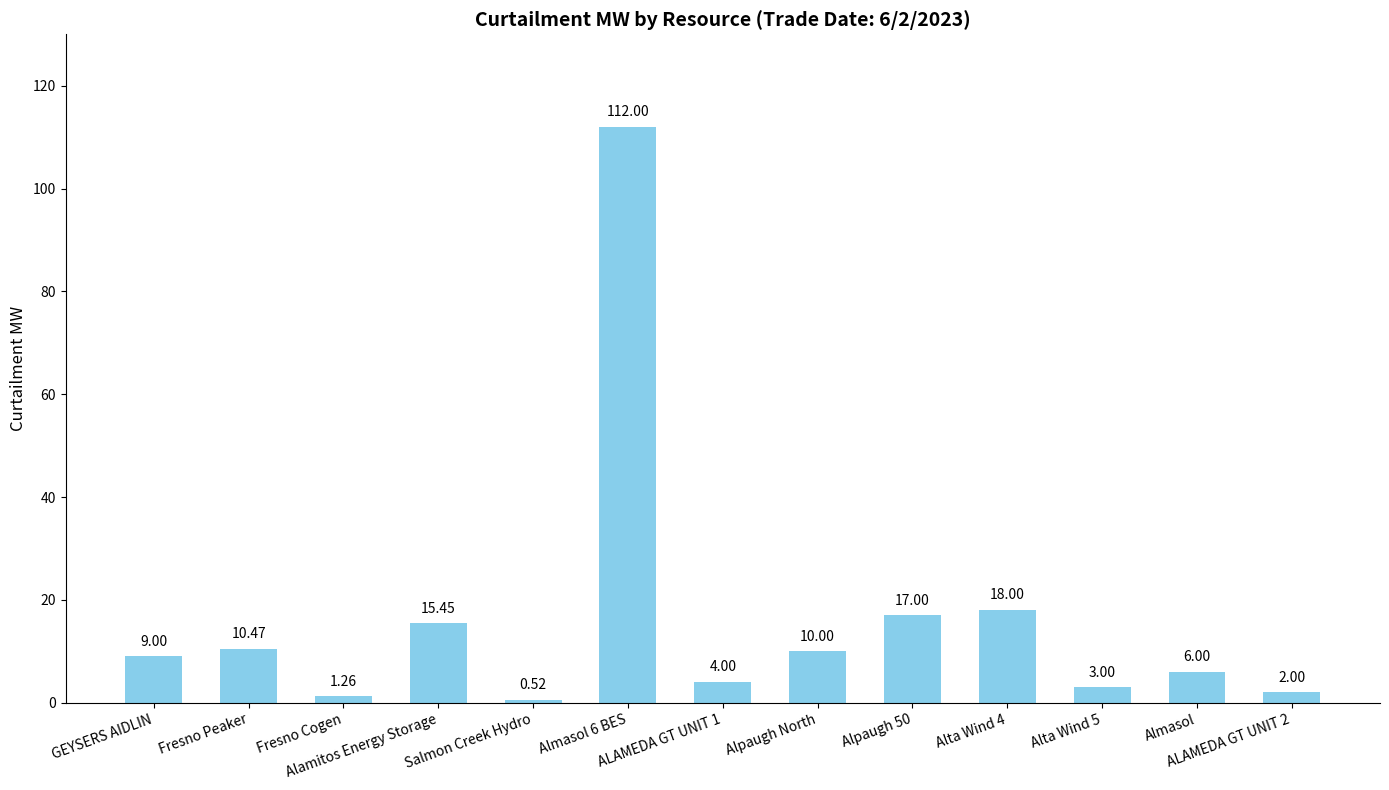

Which has a higher value, Alpaugh North or Fresno Peaker?

Fresno Peaker